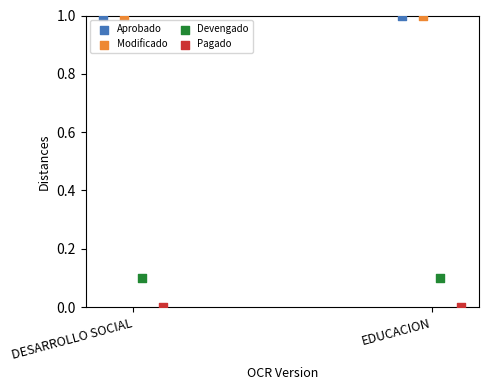

What are all the series names shown in the legend?

Aprobado, Modificado, Devengado, Pagado